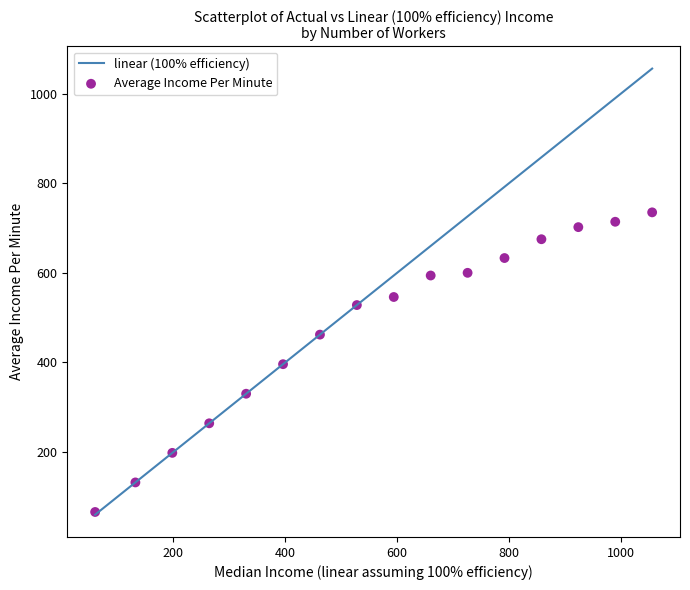

What is the range of Y values (max minus min)?

669